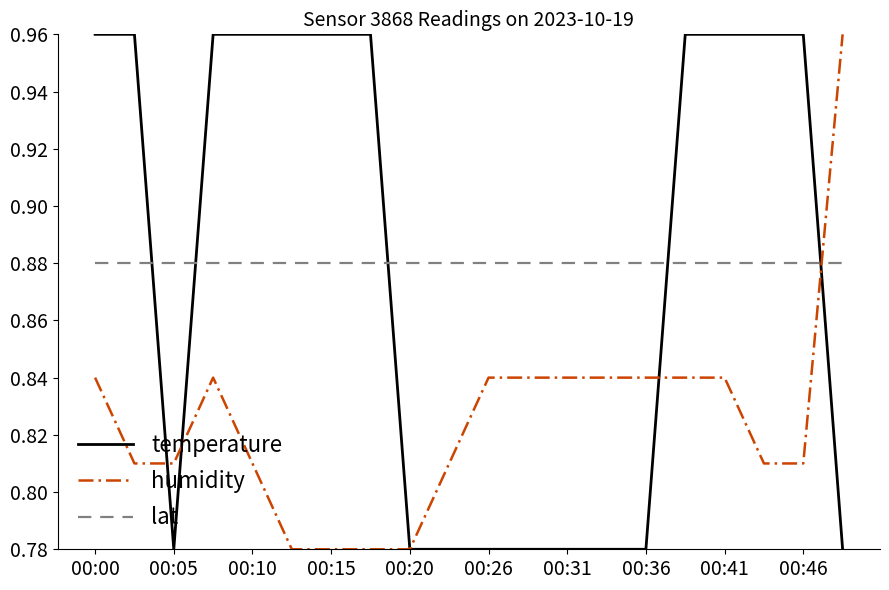

Which series ends up on top after the final intersection of humidity and lat?

humidity